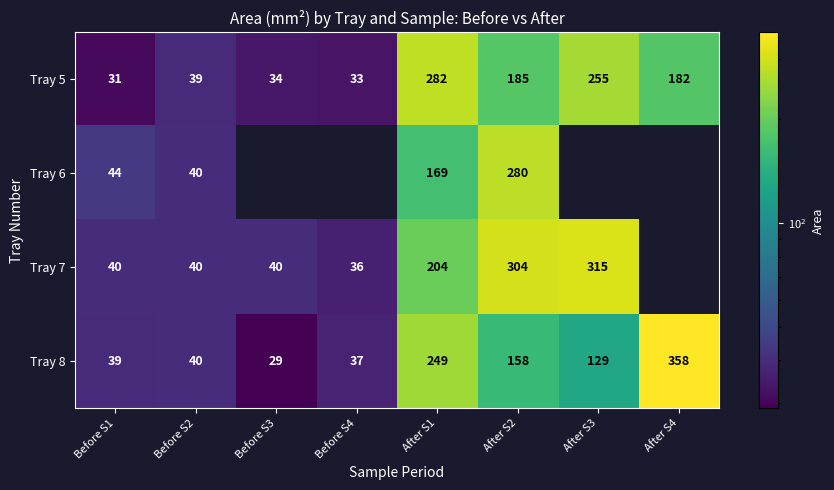

List the labels in order of Tray 5 value, smallest first.

Before S1, Before S4, Before S3, Before S2, After S4, After S2, After S3, After S1